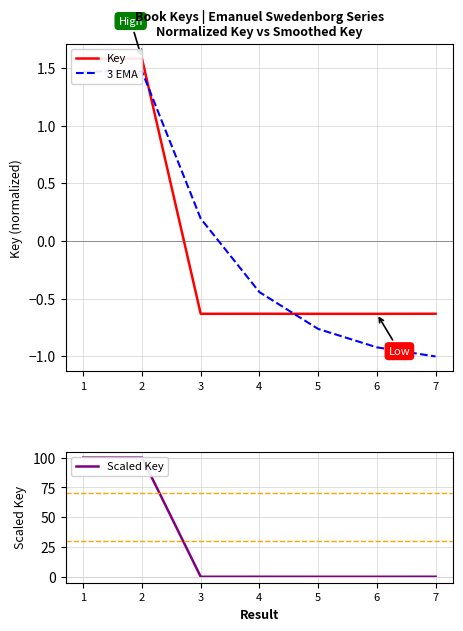

Is the value of Key at 5 greater than the value of Scaled Key at 2?

No